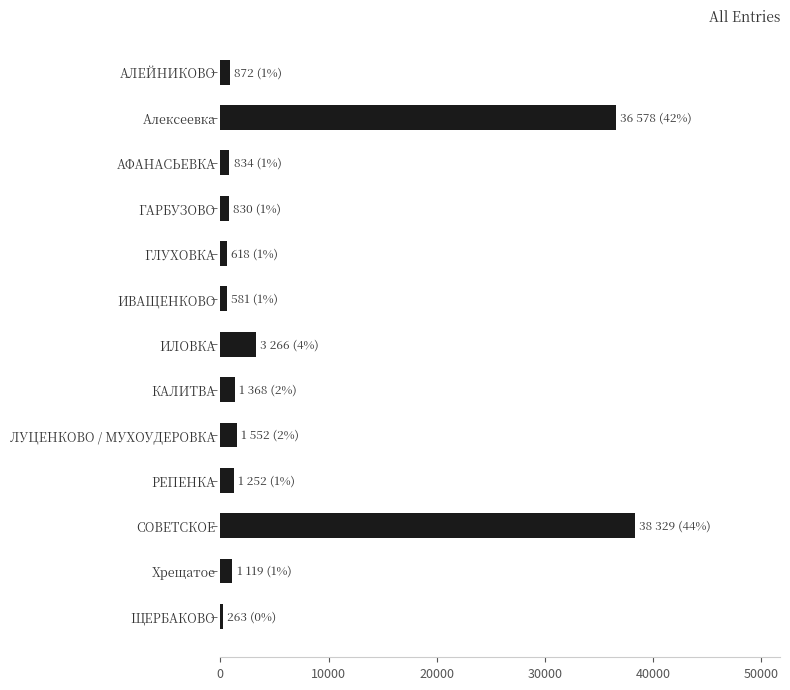

At which label is the value closest to 19296?

ИЛОВКА